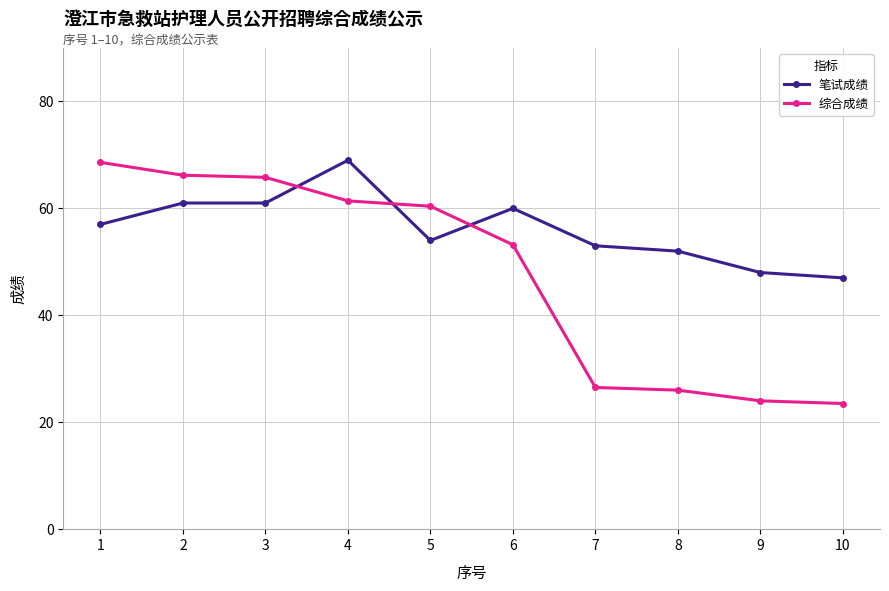

Reading left to right, list all the values displayed in this chart.

笔试成绩: 57.0	61.0	61.0	69.0	54.0	60.0	53.0	52.0	48.0	47.0
综合成绩: 68.6	66.2	65.8	61.4	60.4	53.2	26.5	26.0	24.0	23.5